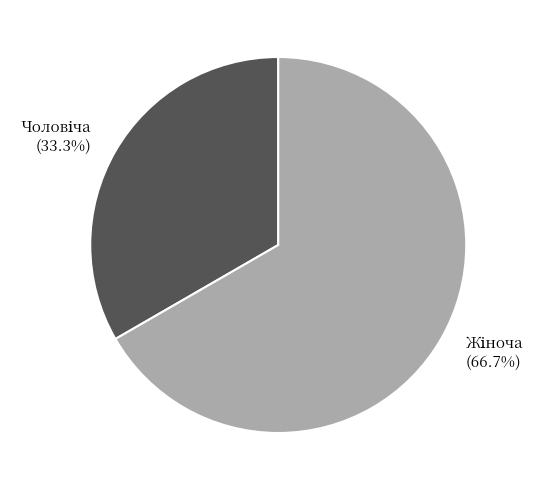

Is there a majority slice in this chart?

Yes